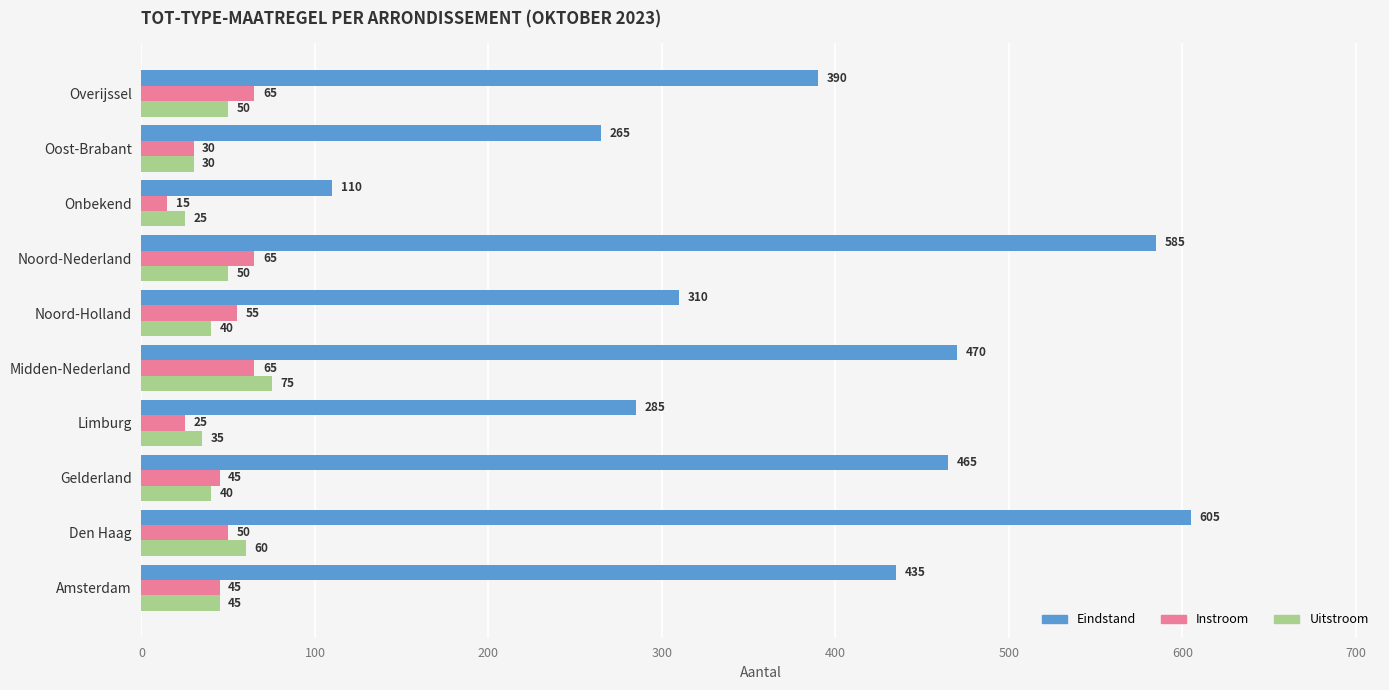

At which category is the sum across all series the highest?

Den Haag